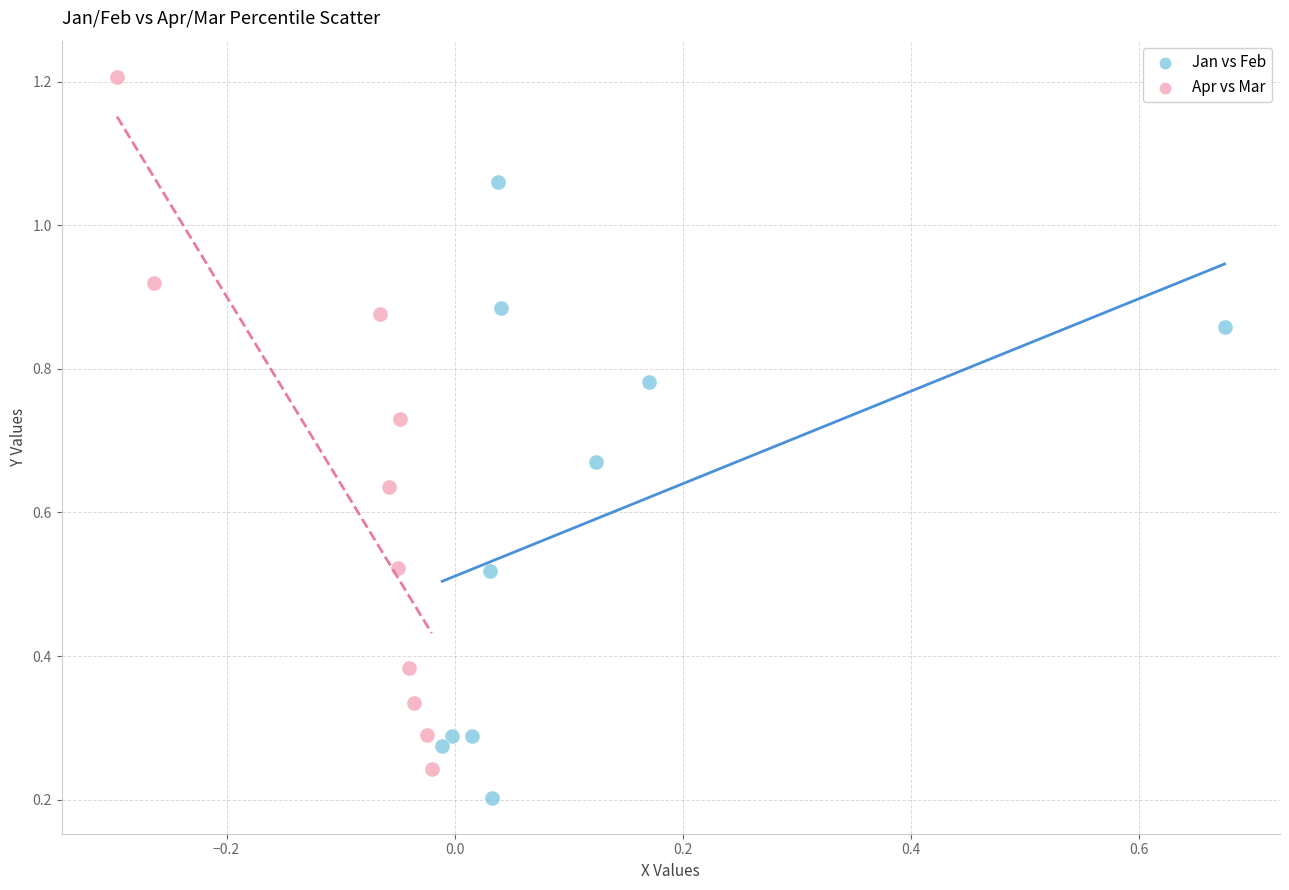

Which series reaches the minimum Y coordinate?

Jan vs Feb